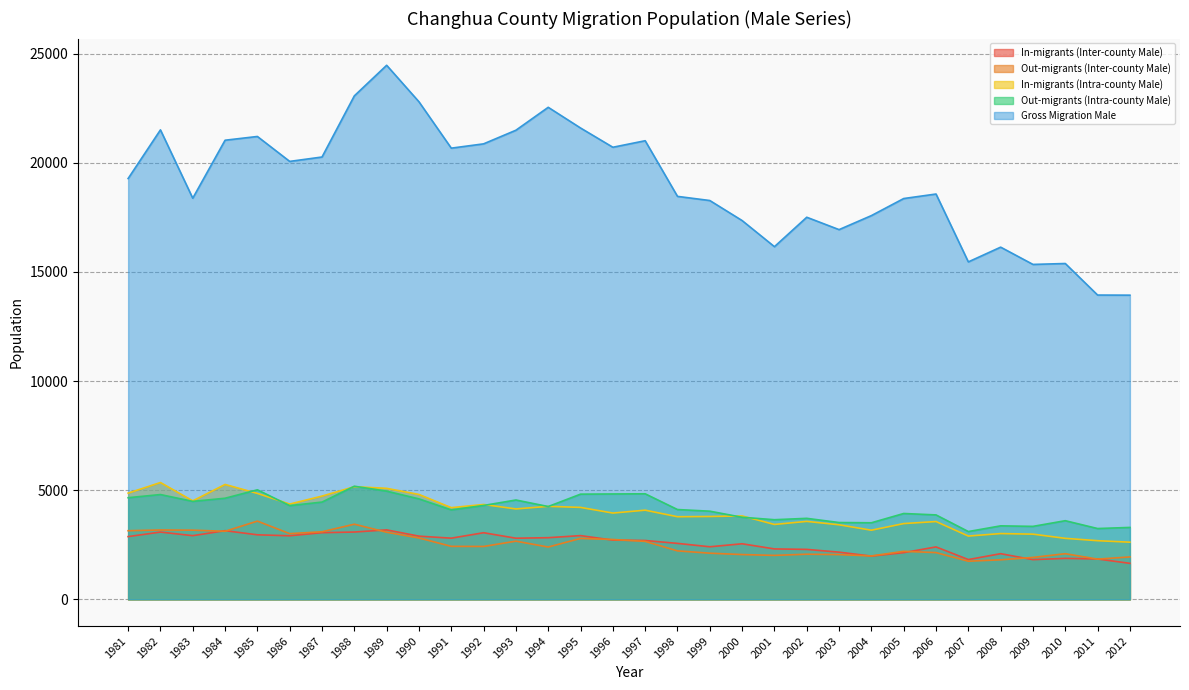

Is the value of Gross Migration Male at 1989 greater than the value of In-migrants (Inter-county Male) at 1991?

Yes